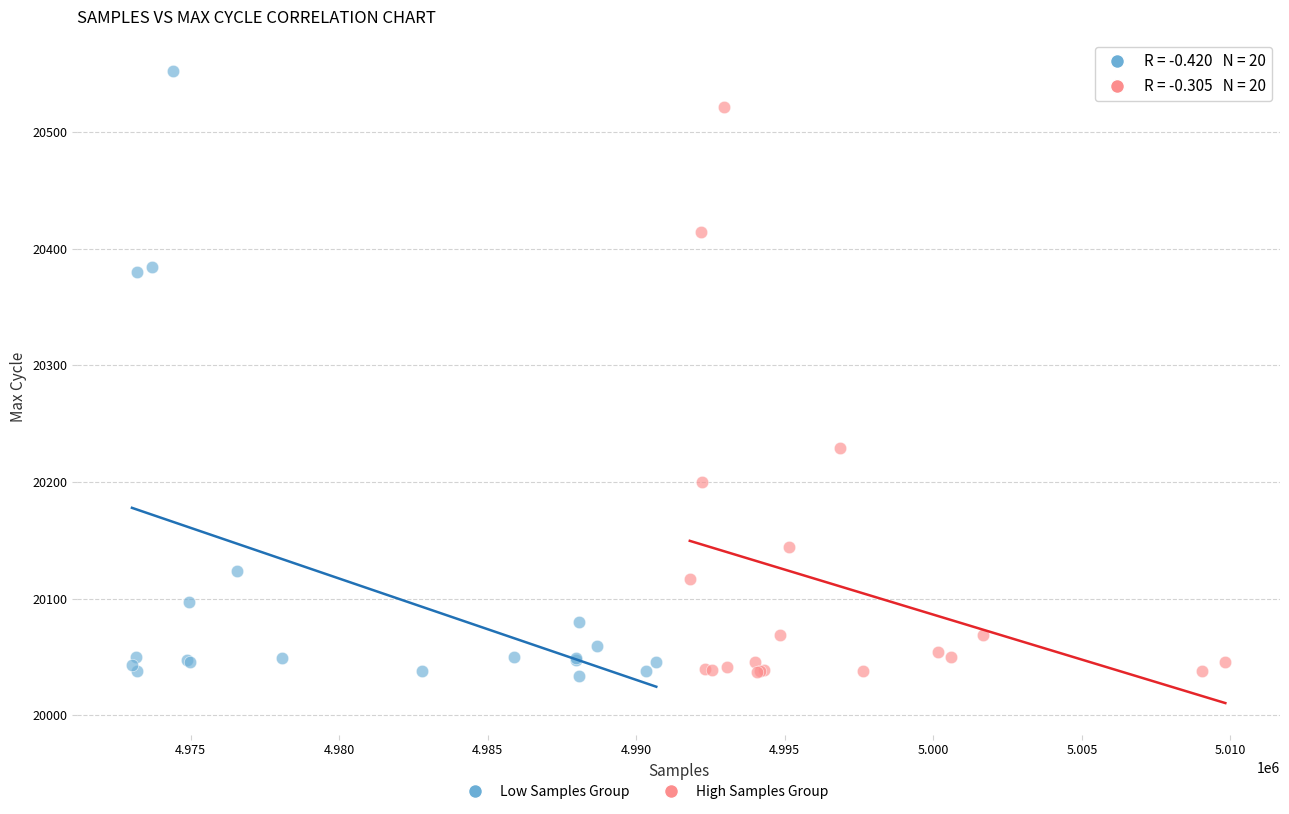

Which series contains the highest Y value?

Low Samples Group